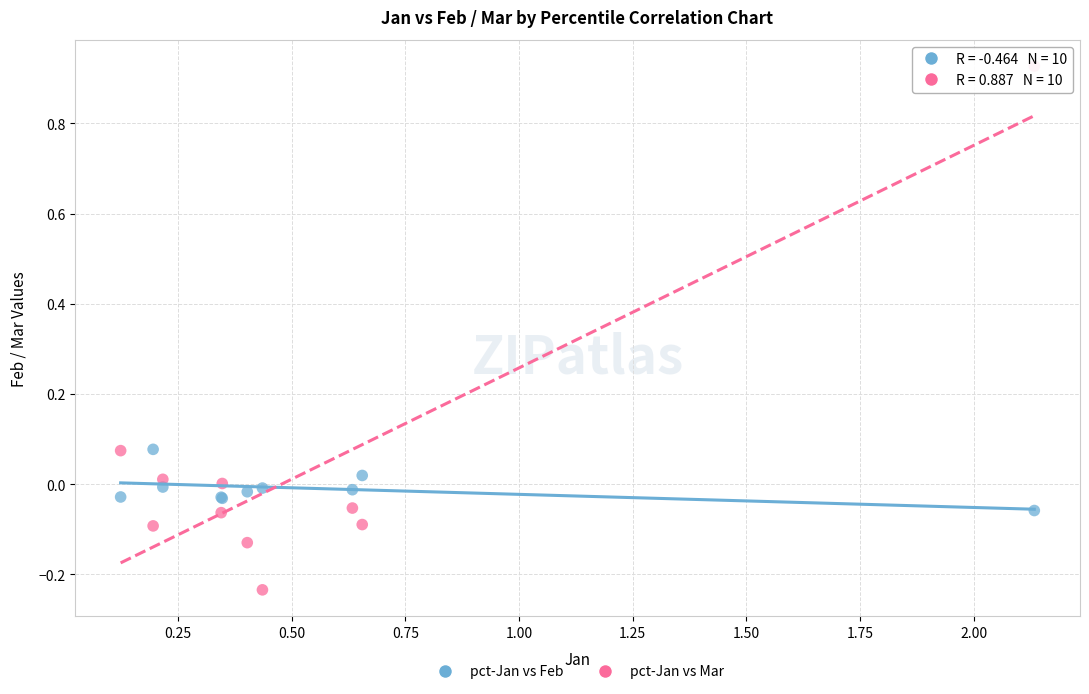

Which series reaches the minimum Y coordinate?

pct-Jan vs Mar